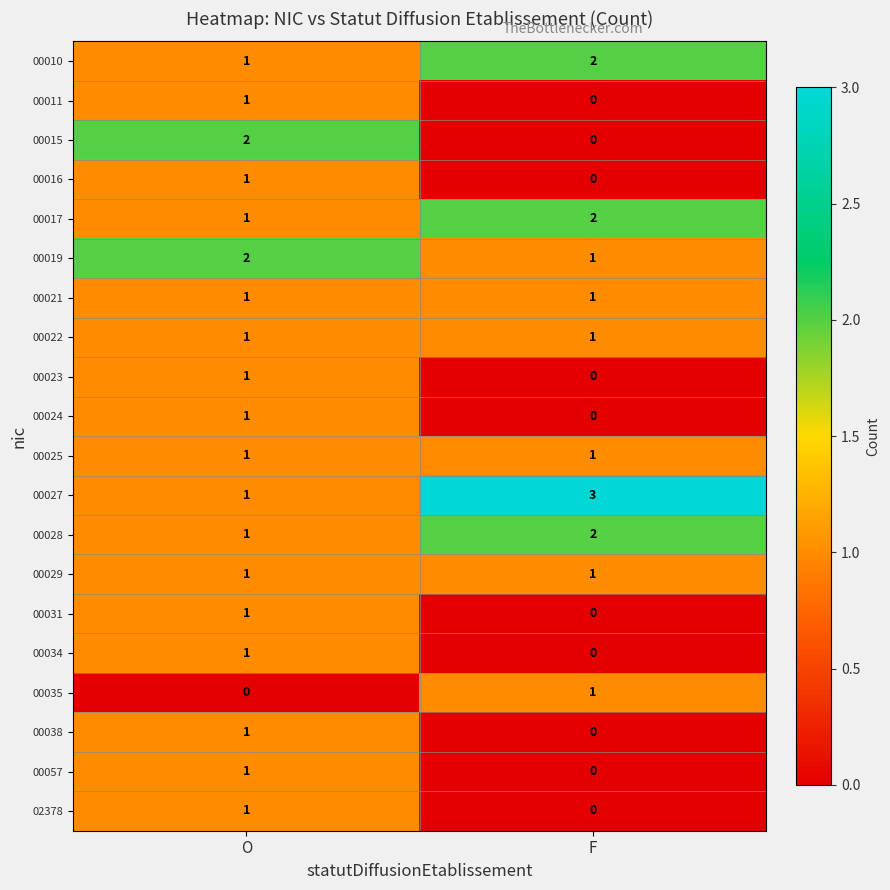

How many data points does each series have?

2